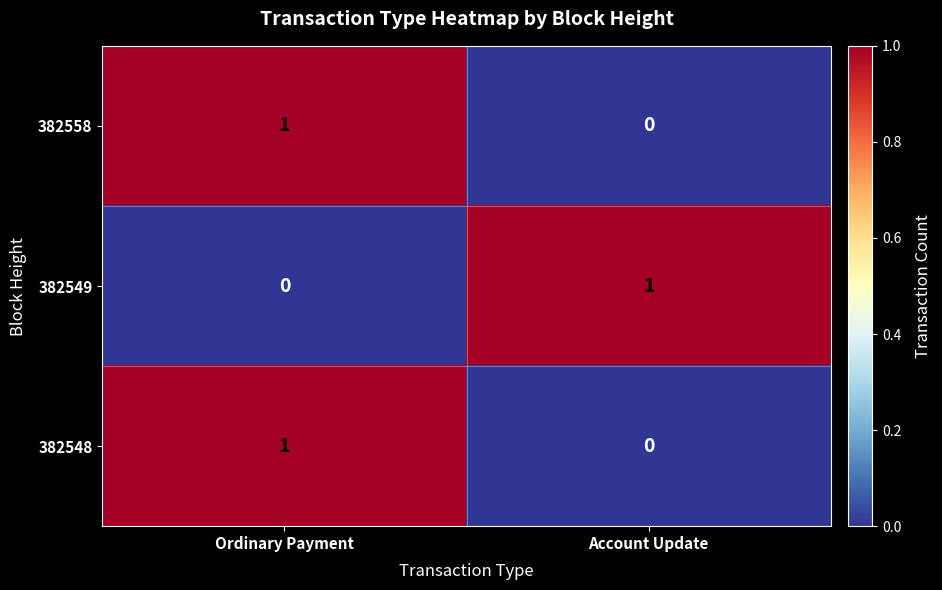

Is the value of 382558 at Account Update greater than the value of 382548 at Ordinary Payment?

No